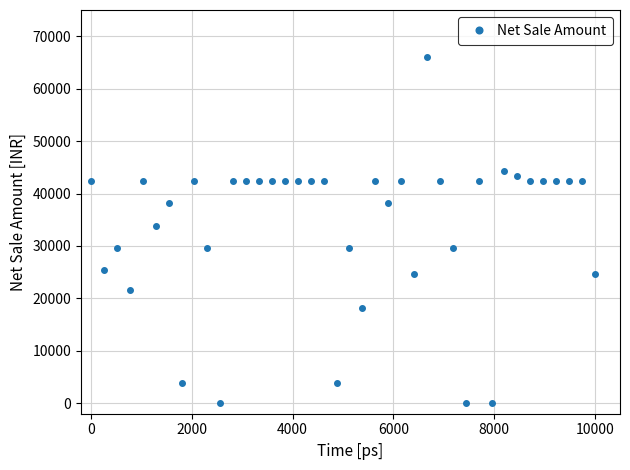

Reading right to left, transcribe all the data shown in this chart.

24576.3	42372.9	42372.9	42372.9	42372.9	42372.9	43372.9	44372.9	0.0	42372.9	0.0	29661.0	42372.9	66101.7	24576.3	42372.9	38135.6	42372.9	18220.3	29661.0	3813.6	42372.9	42372.9	42372.9	42372.9	42372.9	42372.9	42372.9	42372.9	0.0	29661.0	42372.9	3813.6	38135.6	33898.3	42372.9	21610.2	29661.0	25423.7	42372.9